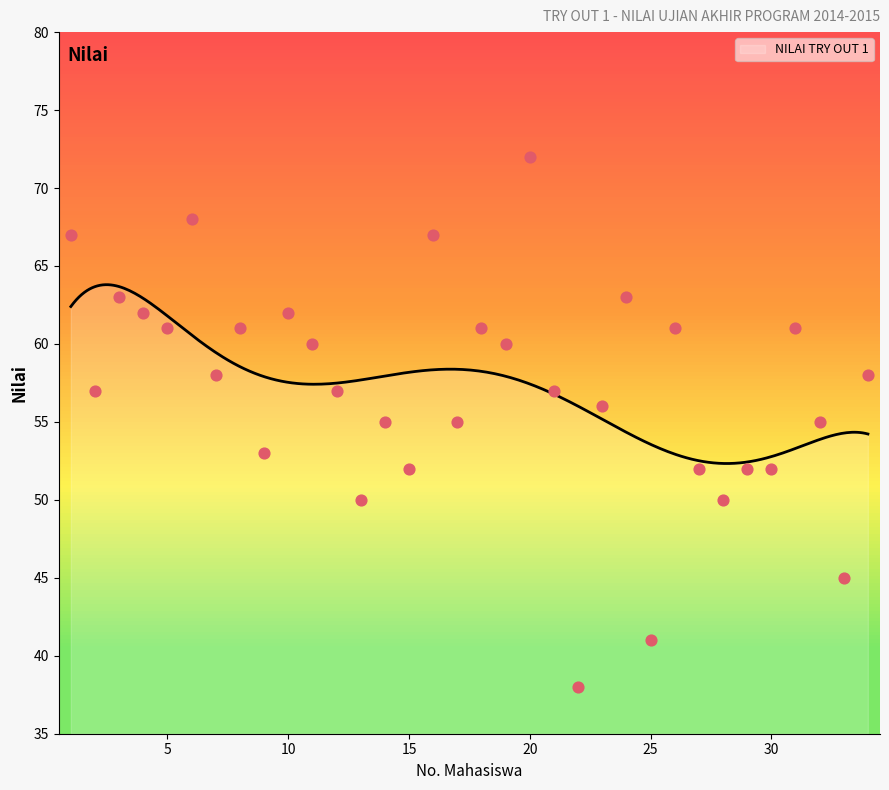

What is the change in value from 16 to 29?

-15